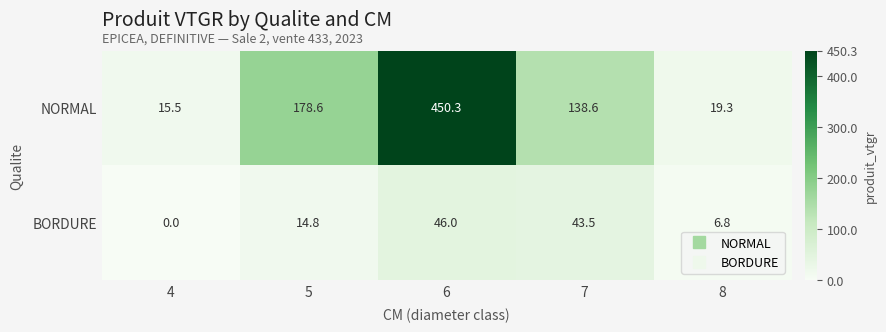

The value of BORDURE at 5 is 14.8. True or false?

True